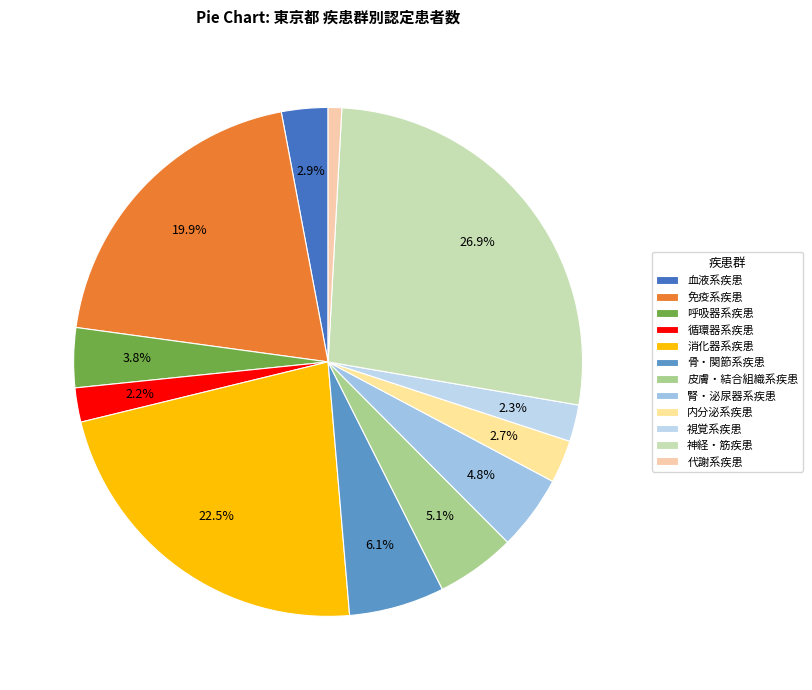

What is the change in value from 免疫系疾患 to 消化器系疾患?

+2834